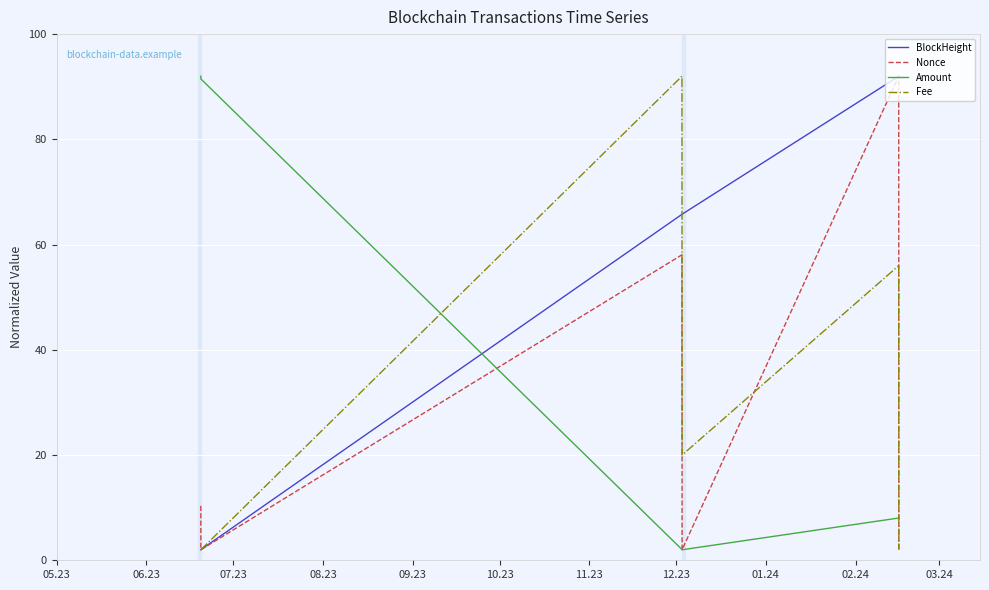

What is the maximum value for BlockHeight?

92.0